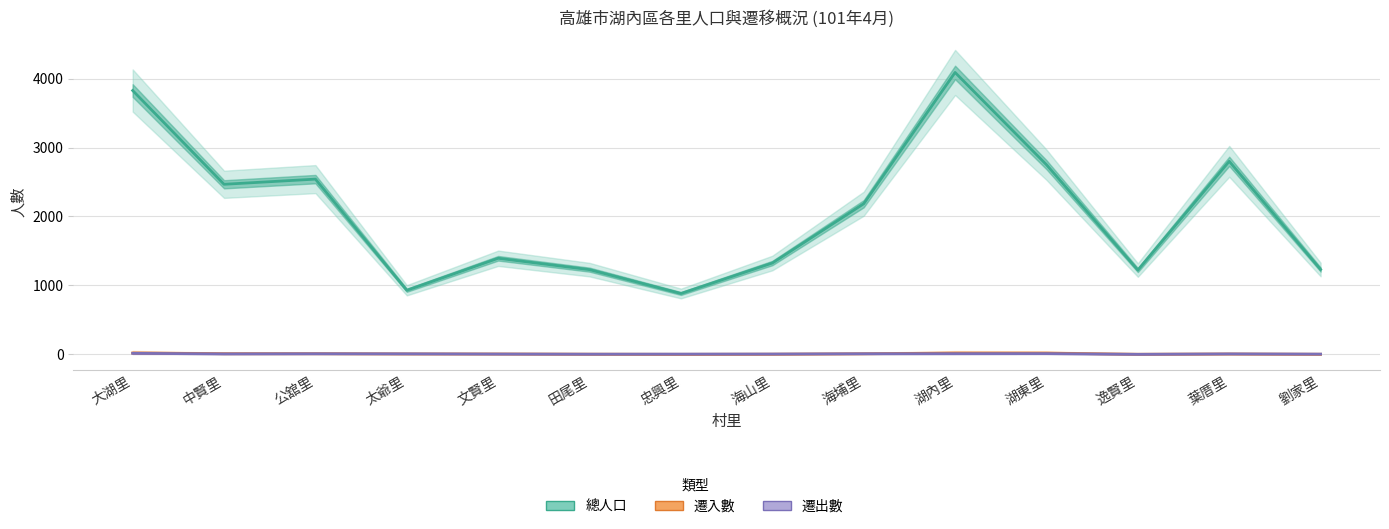

List the labels in order of 總人口 value, smallest first.

忠興里, 太爺里, 逸賢里, 田尾里, 劉家里, 海山里, 文賢里, 海埔里, 中賢里, 公舘里, 湖東里, 葉厝里, 大湖里, 湖內里